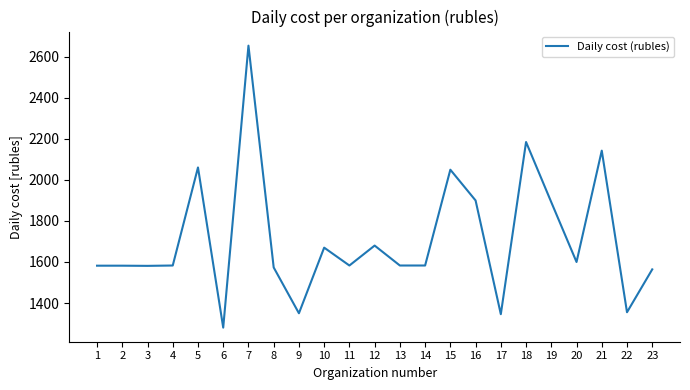

What is the maximum value shown in the chart?

2654.9